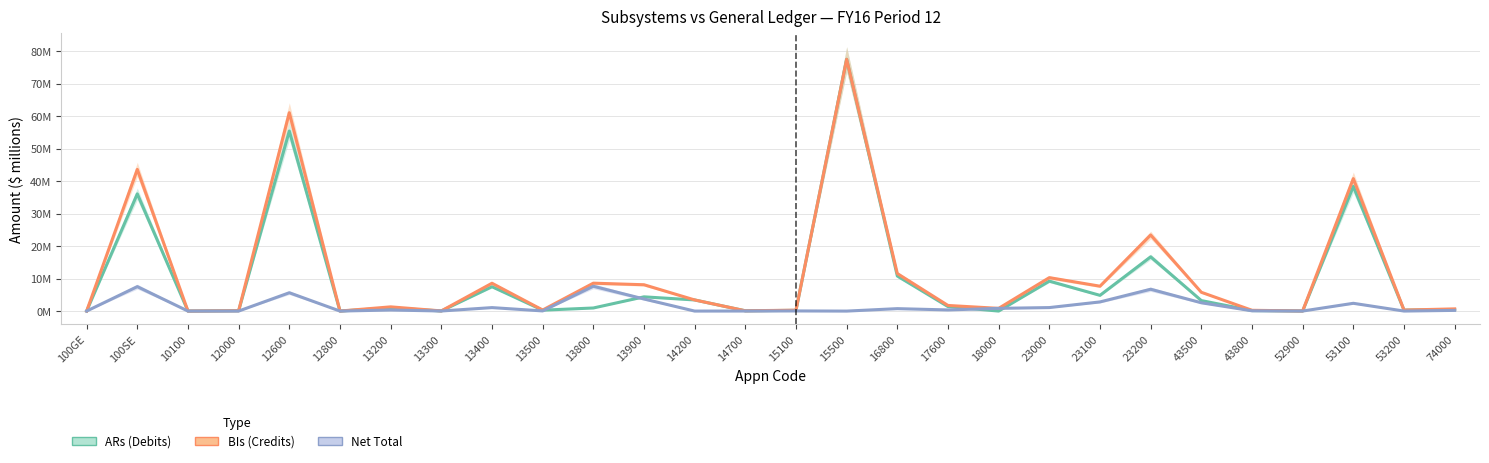

How many values in the BIs (Credits) series exceed 1?

15